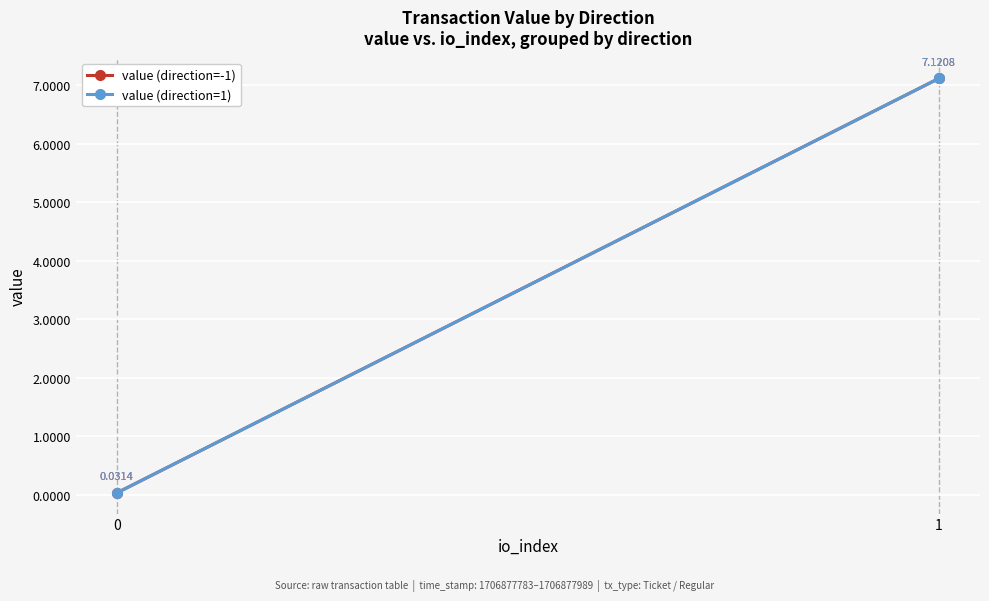

Which has a higher value, 0 or 1?

1